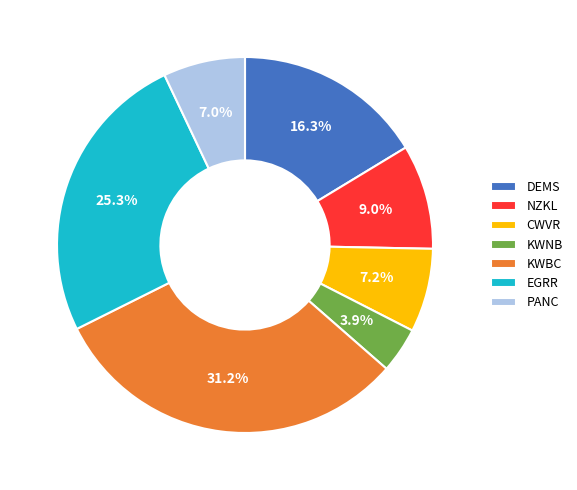

How many segments does this pie chart have?

7